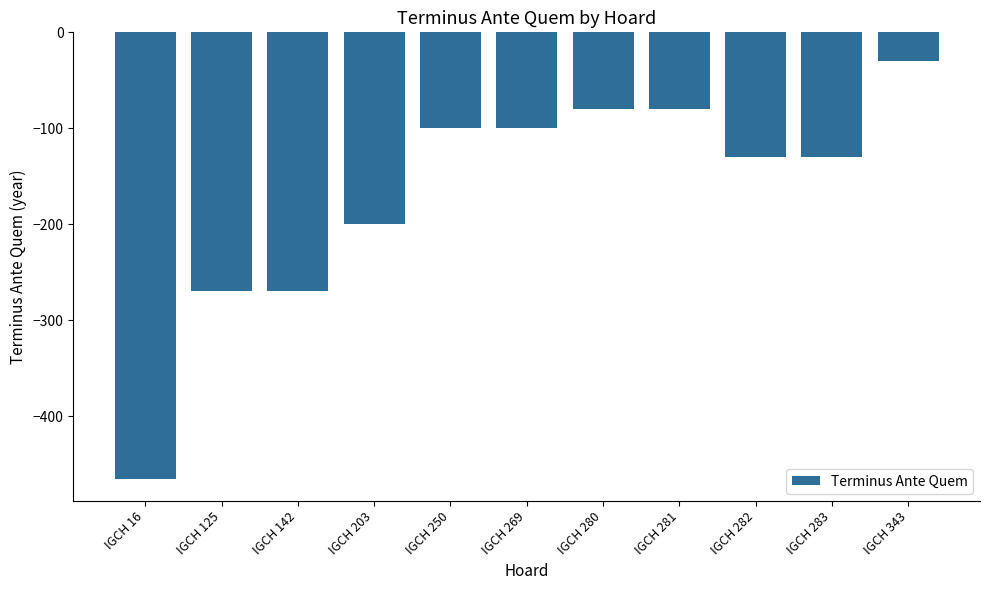

What is the maximum value shown in the chart?

-30